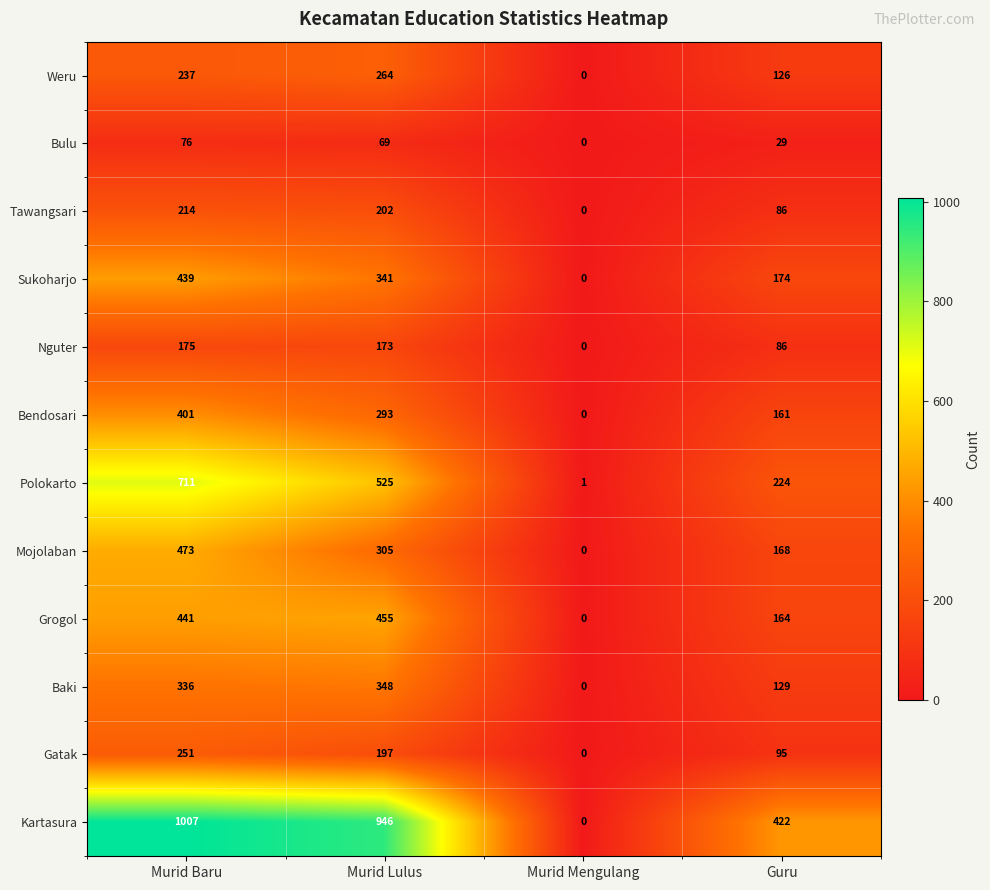

How many data points in Sukoharjo are less than 341?

2